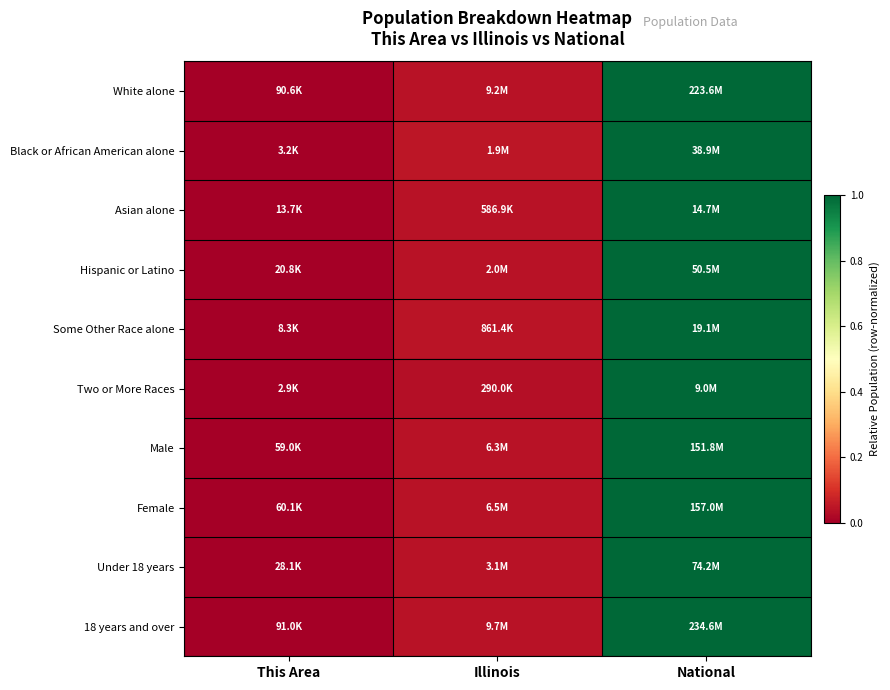

At how many categories does at least one series exceed 0?

3